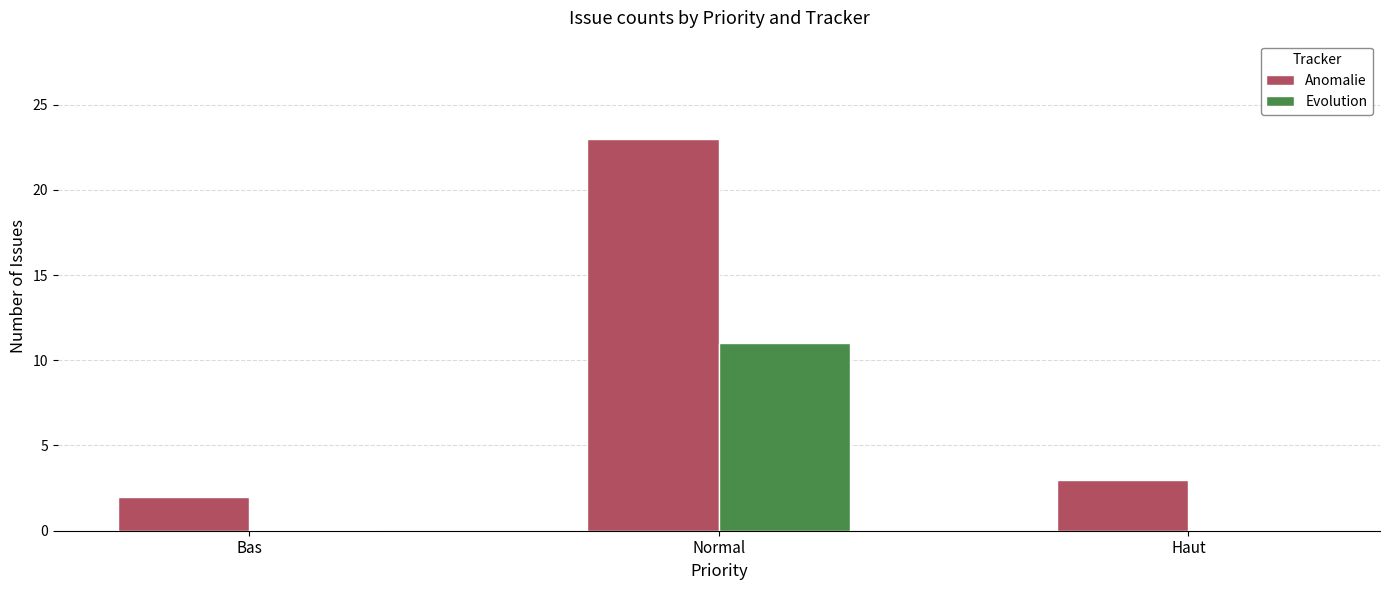

How many distinct data groups are displayed?

2